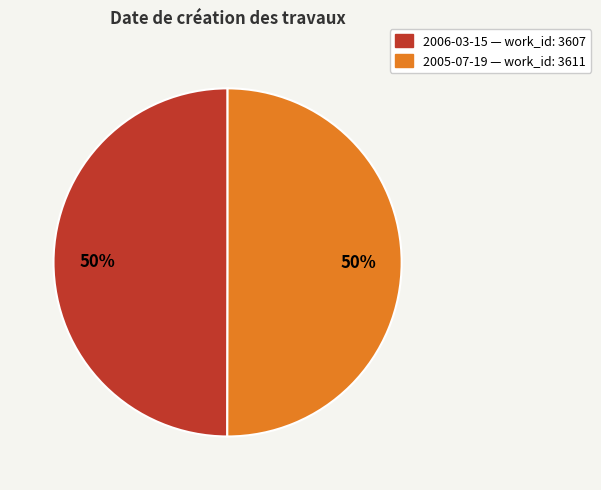

To the nearest percent, what is the average slice percentage?

50%